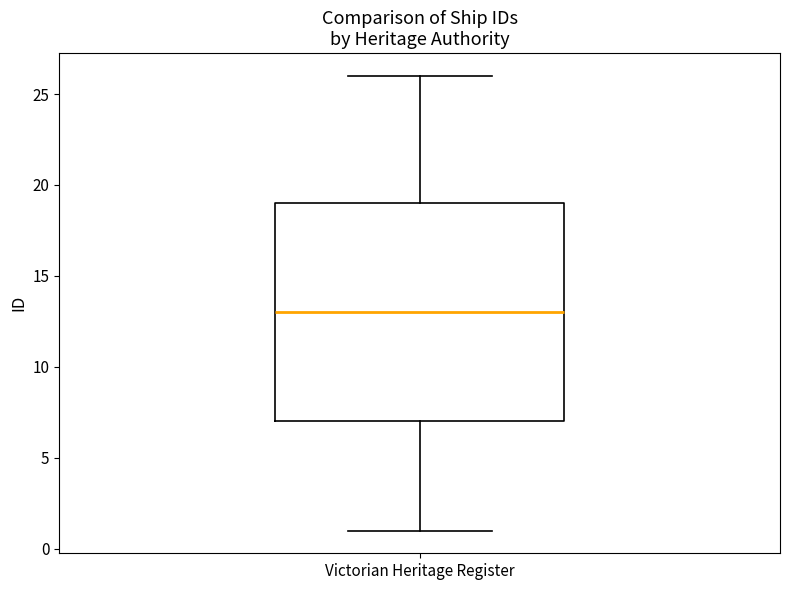

Read this box plot against the y-axis: the position of the median line, the range covered by the box, and the ends of both whiskers. The values are not printed on the chart, so give them approximately, as read against the axis.

median 13, box 7 to 19, whiskers 1 to 26